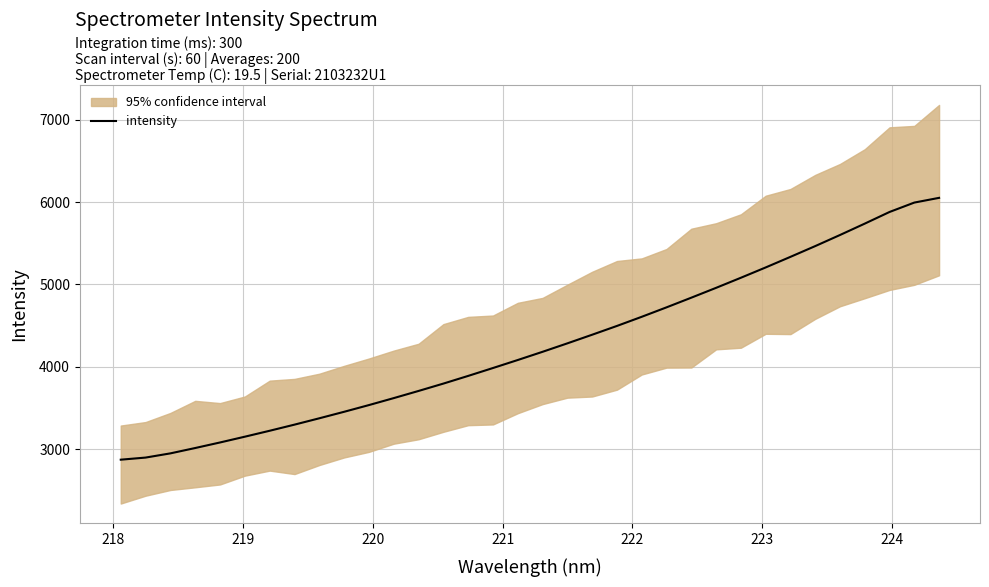

What is the maximum value for intensity?

6051.5